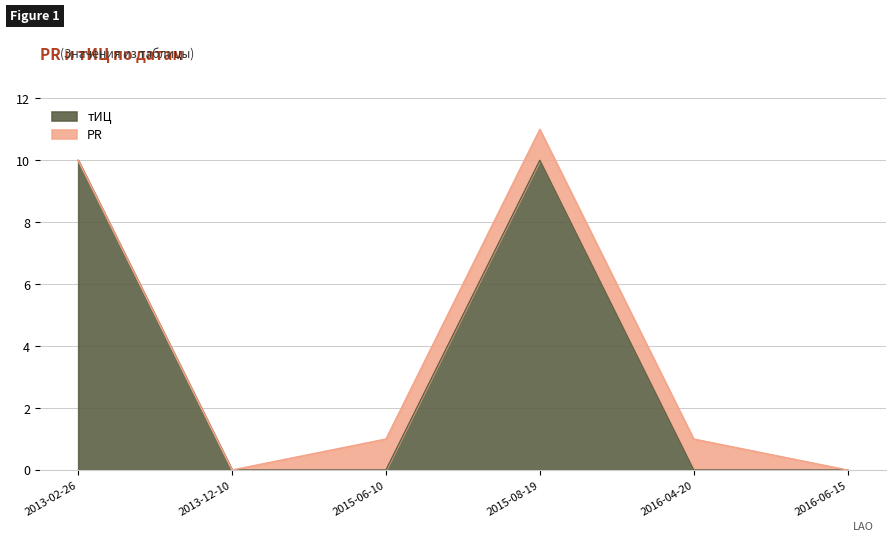

List the labels in order of value, largest first.

2013-02-26, 2015-08-19, 2013-12-10, 2015-06-10, 2016-04-20, 2016-06-15